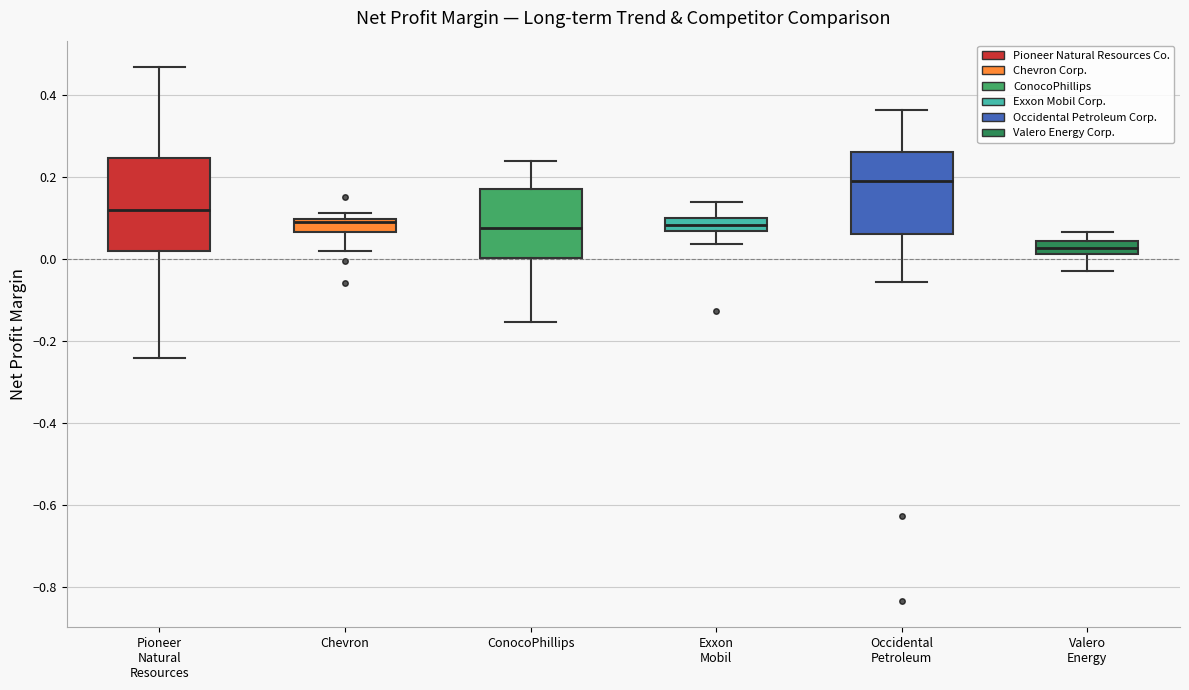

Where does the upper whisker of the box for Pioneer Natural Resources end on the y-axis? The values are not printed on the chart, so give them approximately, as read against the axis.

0.46